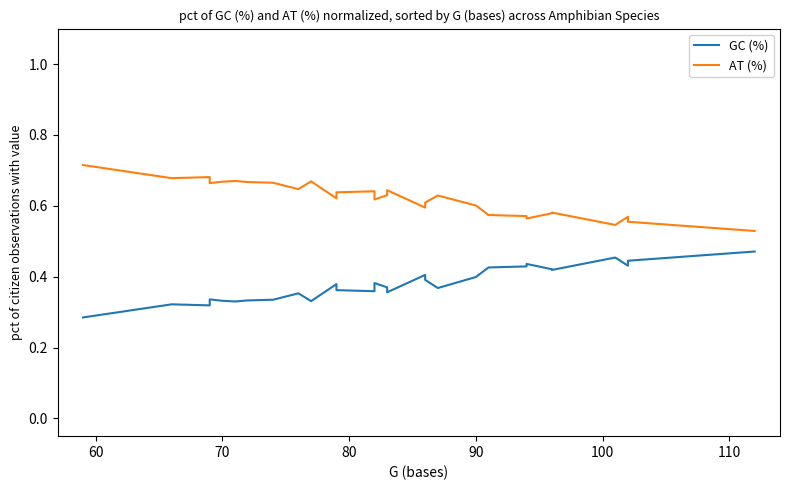

True or false: GC (%) and AT (%) cross at least once.

False